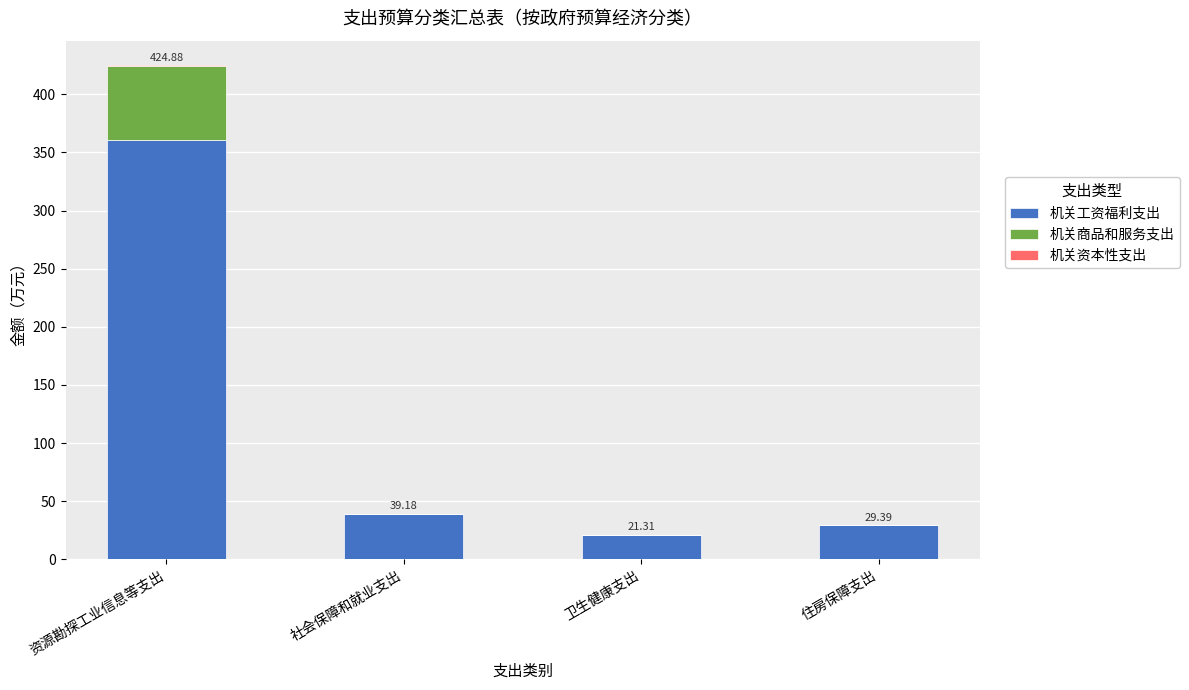

At which category is the sum across all series the highest?

资源勘探工业信息等支出